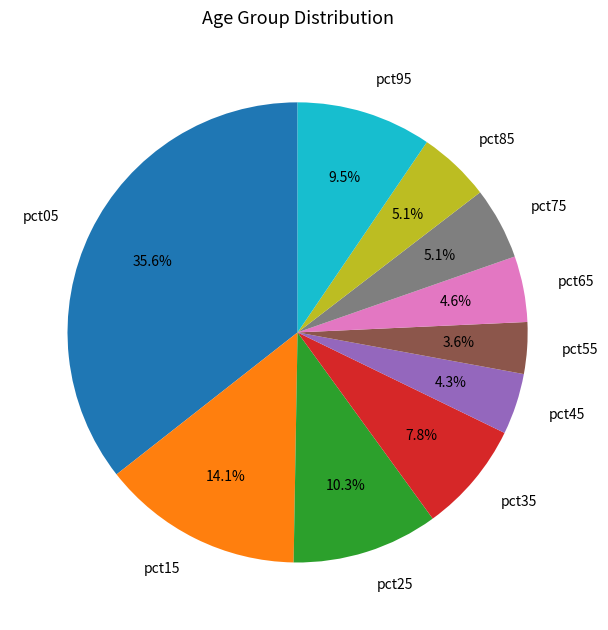

Which category has the biggest portion of the pie?

pct05